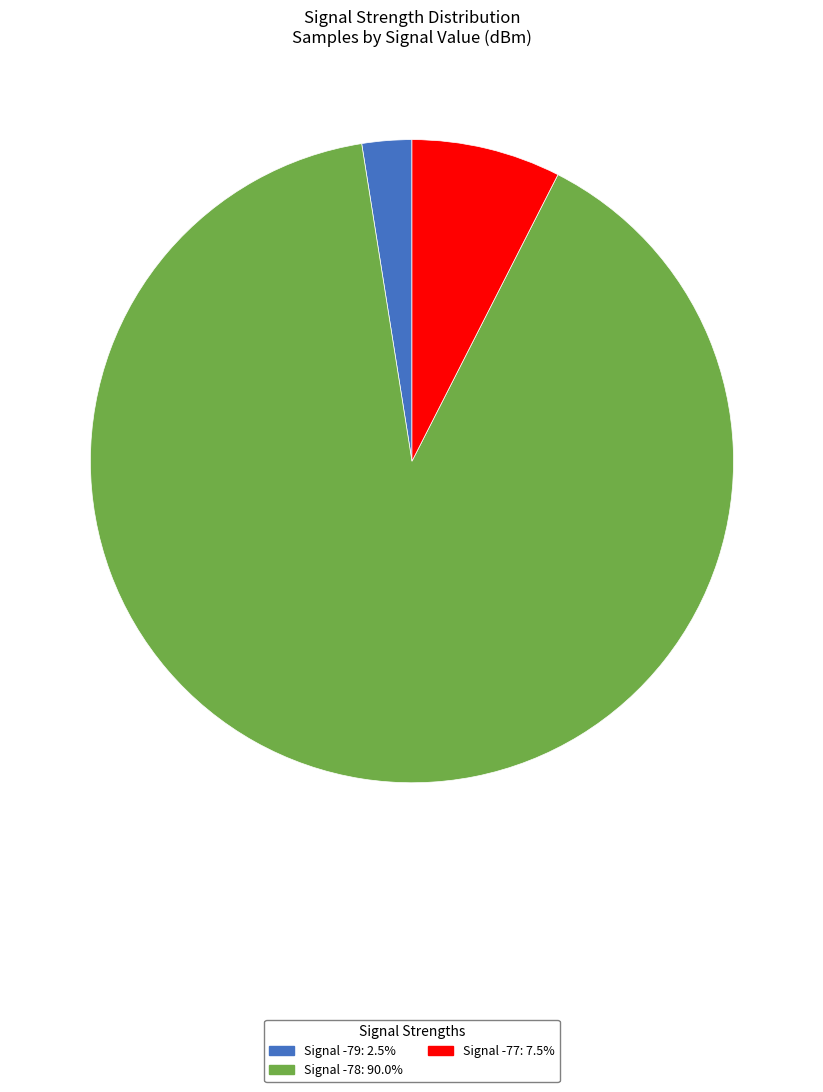

Count the number of slices in the pie.

3